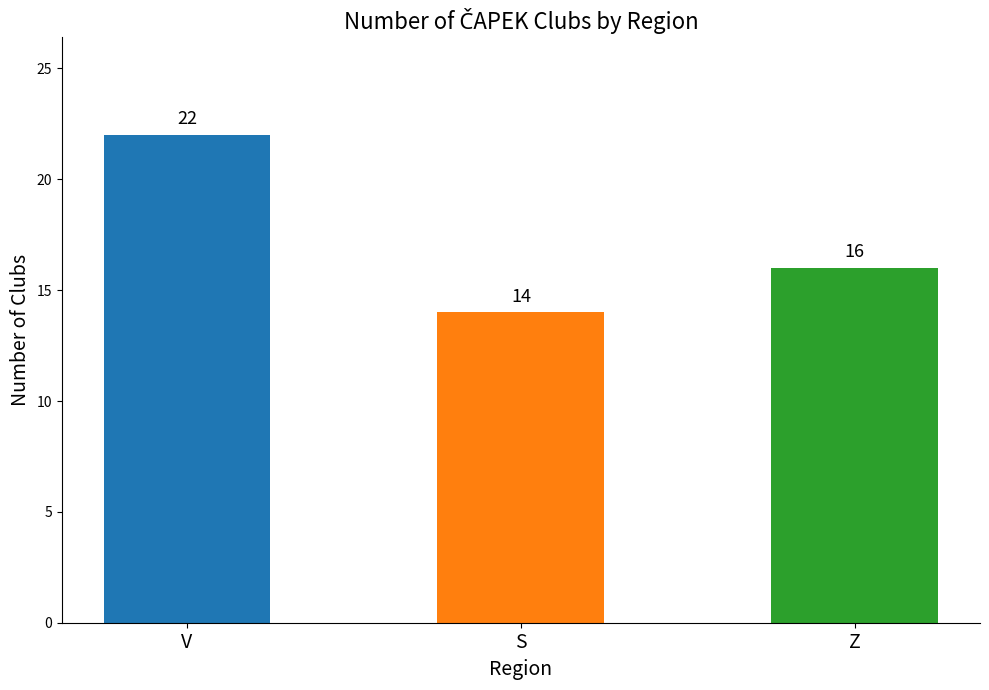

What position from the left is V?

1